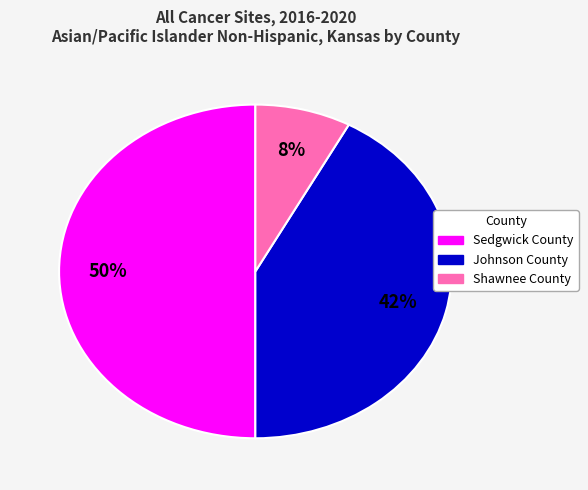

To the nearest percent, what is the difference between the largest and smallest slice percentages?

42%